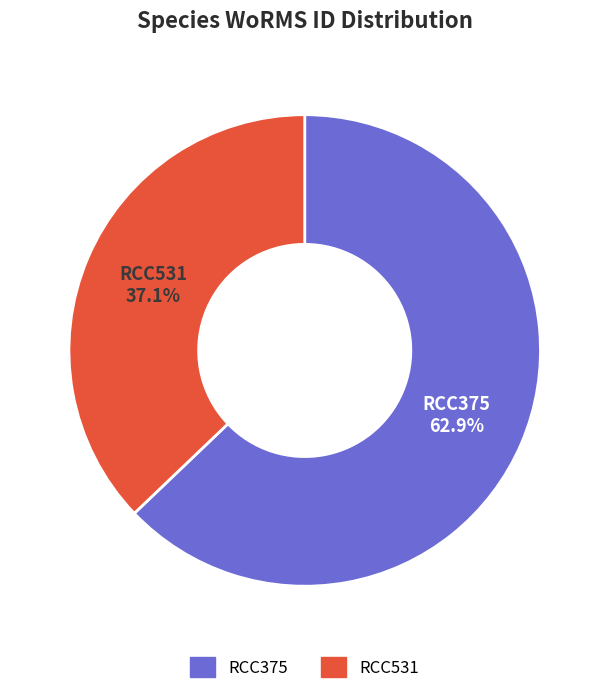

Does any single category account for the majority?

Yes